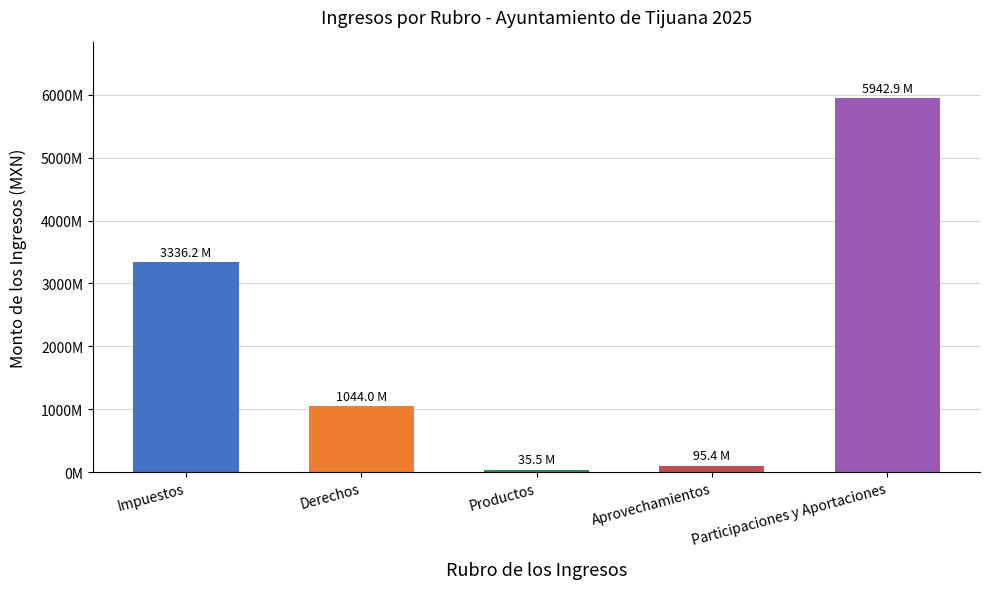

At which label does the data first exceed 1043997441?

Impuestos